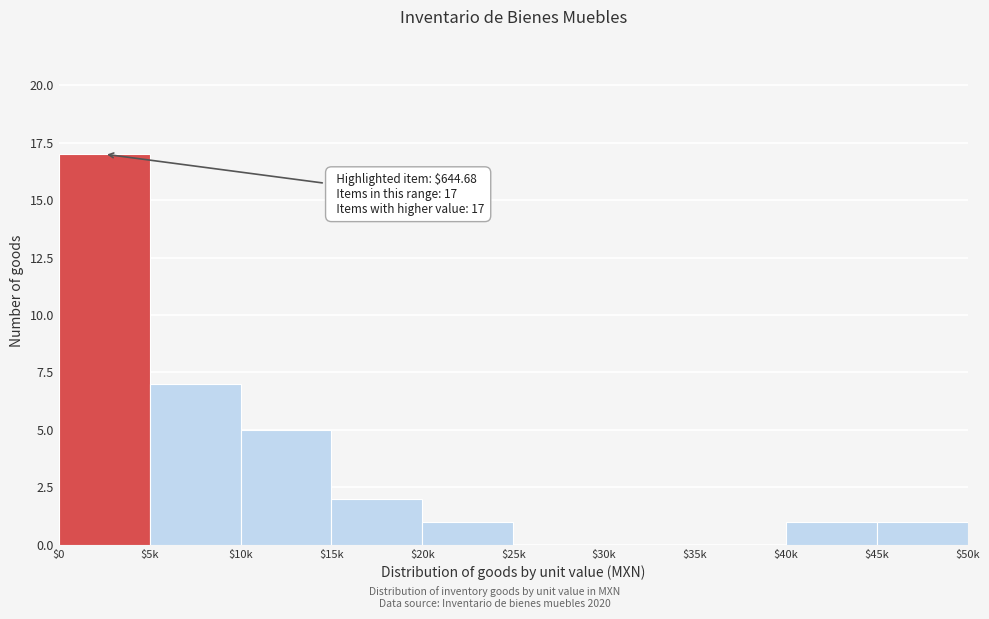

At which label is the value closest to 8?

$5k